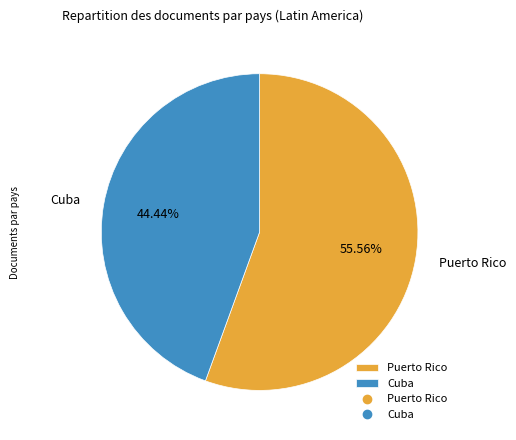

True or false: Puerto Rico accounts for 56% of the total.

True